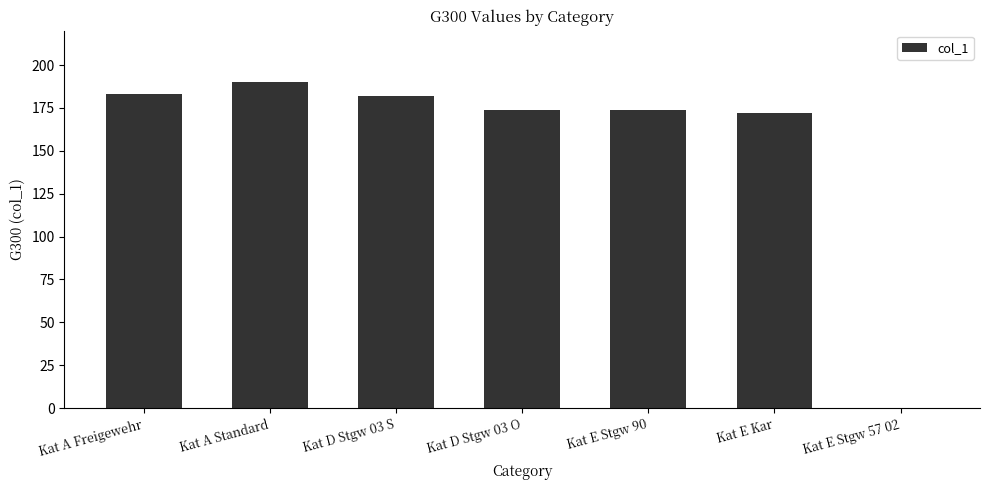

Are the bars grouped side by side (vs. stacked)?

No